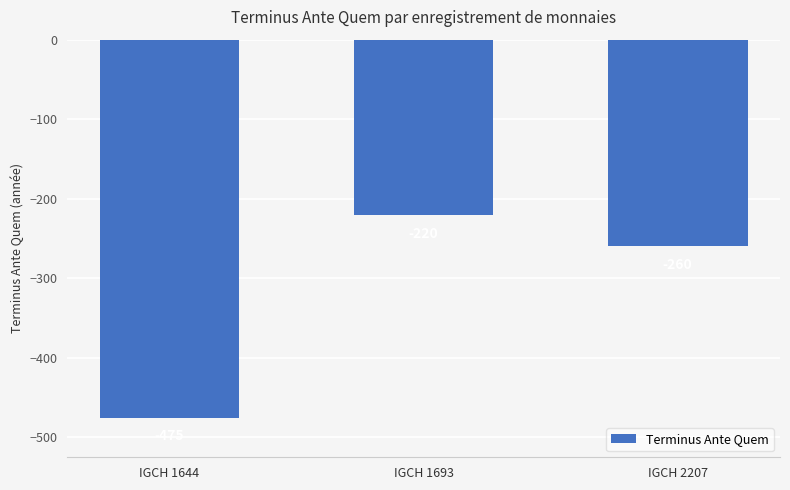

The chart shows a value of -91 at IGCH 1693. True or false?

False